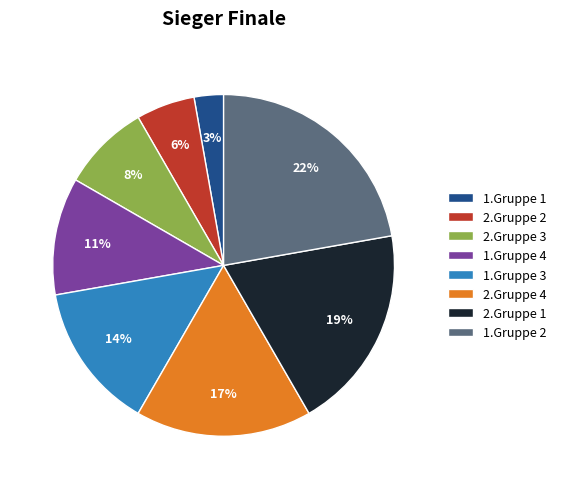

Count the number of slices in the pie.

8